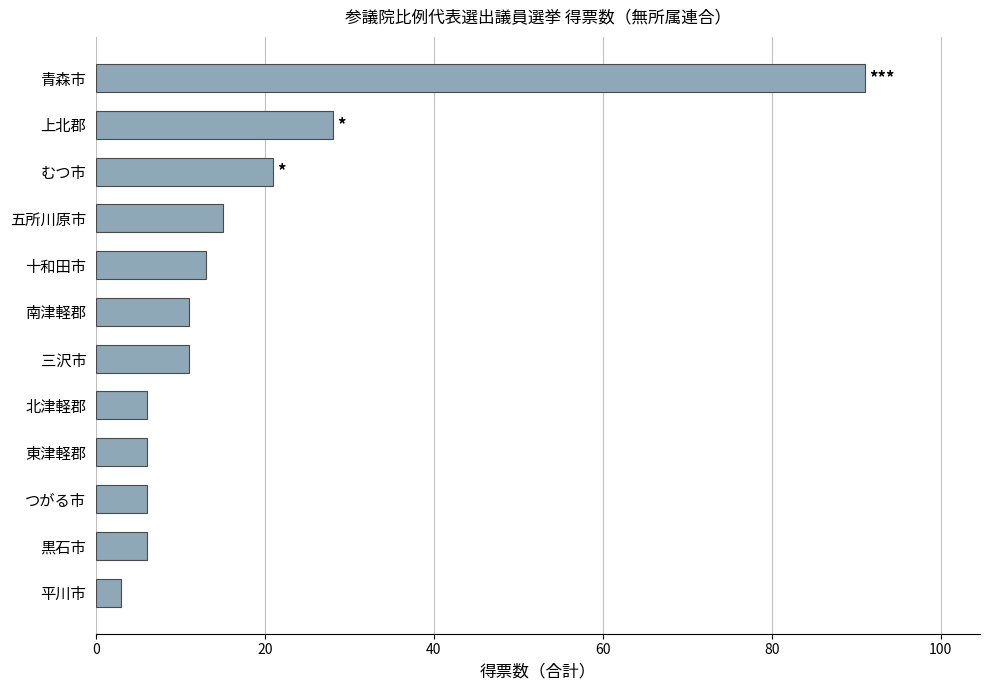

What is the ratio of the value at 青森市 to the value at 三沢市?

8.3